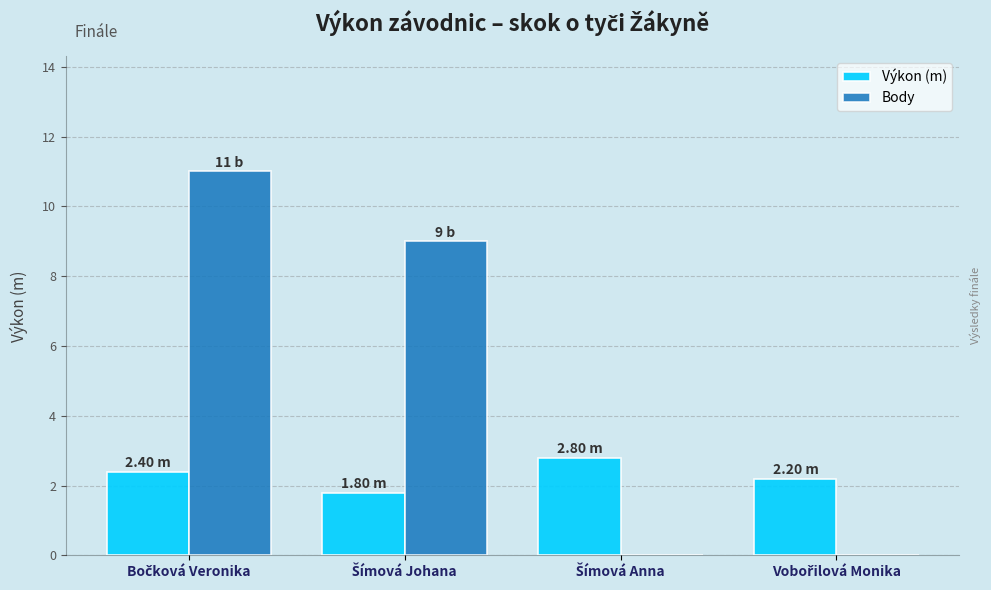

How many groups of bars are there?

4